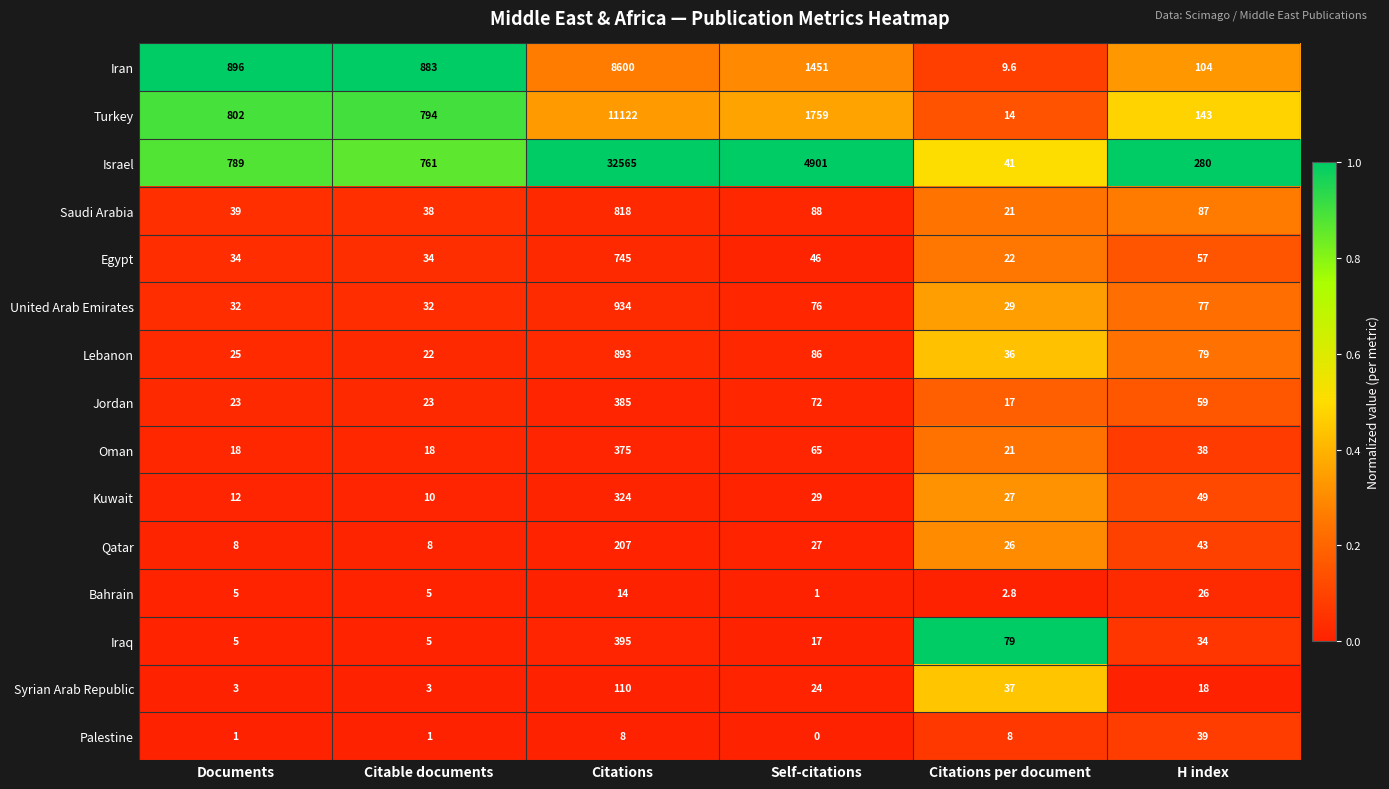

The value of Turkey at Self-citations is 1759.0. True or false?

True